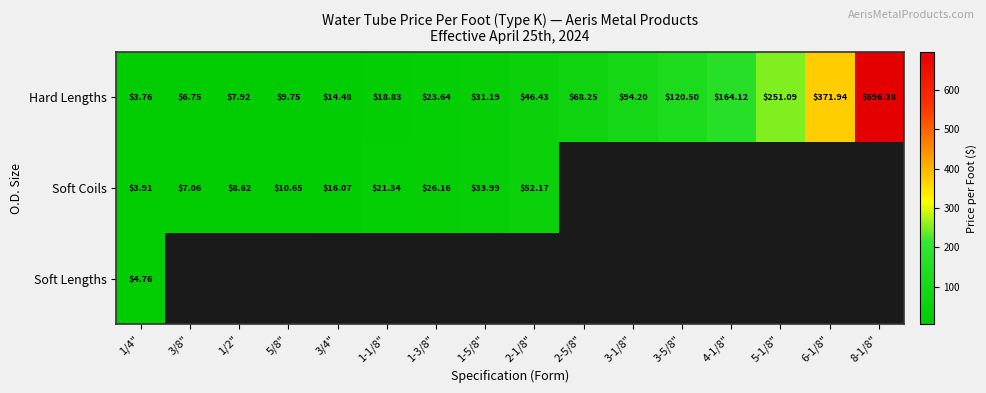

At which label is Hard Lengths closest to 350?

6-1/8"